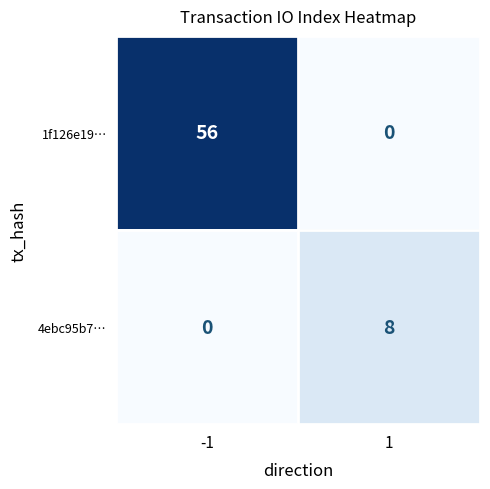

Which label corresponds to the largest value in the chart?

-1